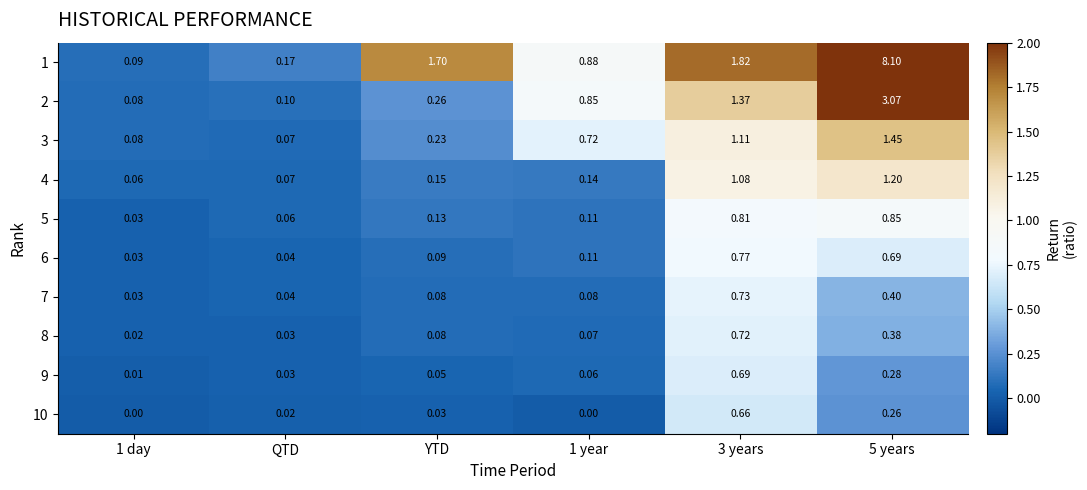

At which category is the sum across all series the highest?

5 years